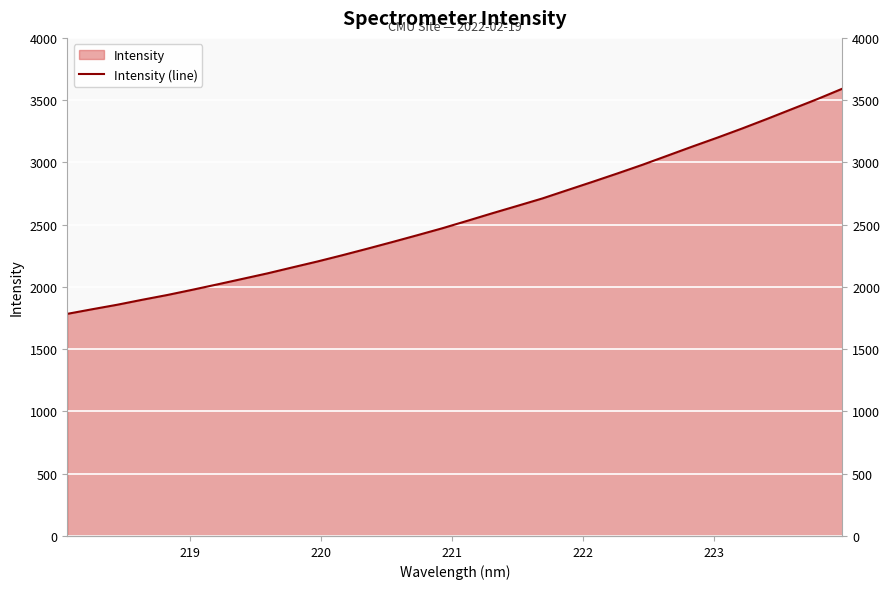

Reading right to left, what are all the values shown in this chart?

3591.8	3508.5	3429.5	3350.3	3273.2	3199.1	3127.6	3054.2	2981.0	2911.6	2844.0	2777.8	2711.0	2651.4	2592.2	2531.5	2471.6	2415.8	2361.0	2307.4	2255.0	2204.5	2157.0	2108.9	2064.6	2020.5	1977.3	1935.3	1897.1	1857.1	1821.0	1783.8